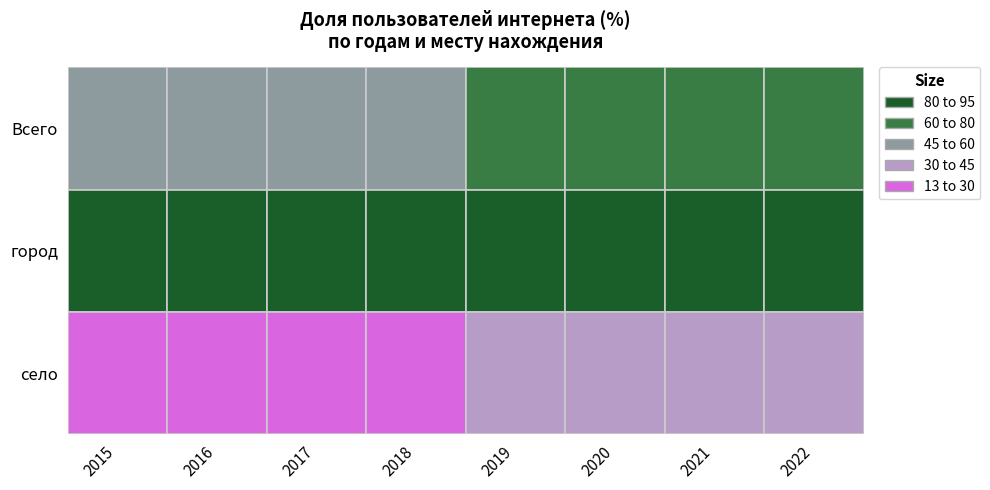

Which series has the largest range (max minus min)?

село